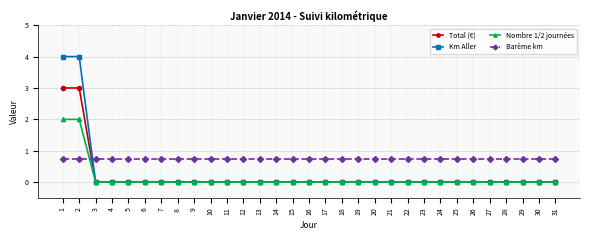

Which series has the largest range (max minus min)?

Km Aller